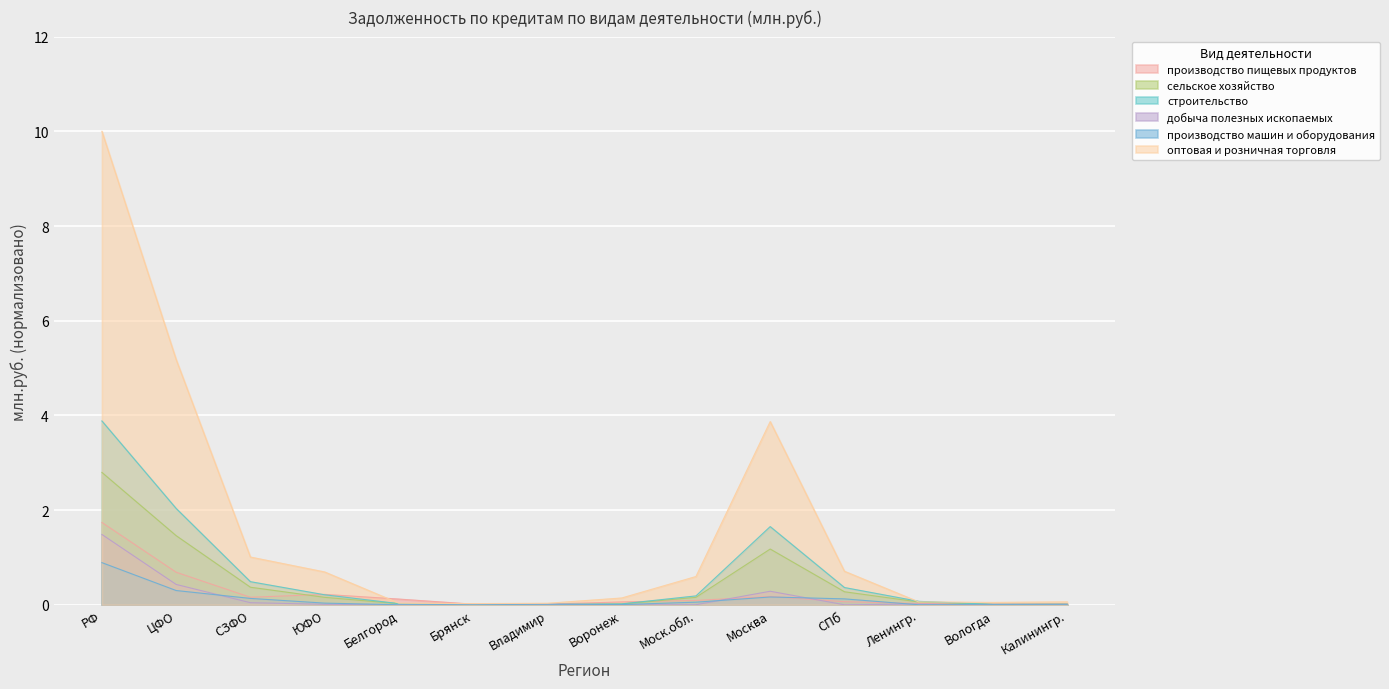

List the series in order of their peak value, highest first.

оптовая и розничная торговля, строительство, сельское хозяйство, производство пищевых продуктов, добыча полезных ископаемых, производство машин и оборудования